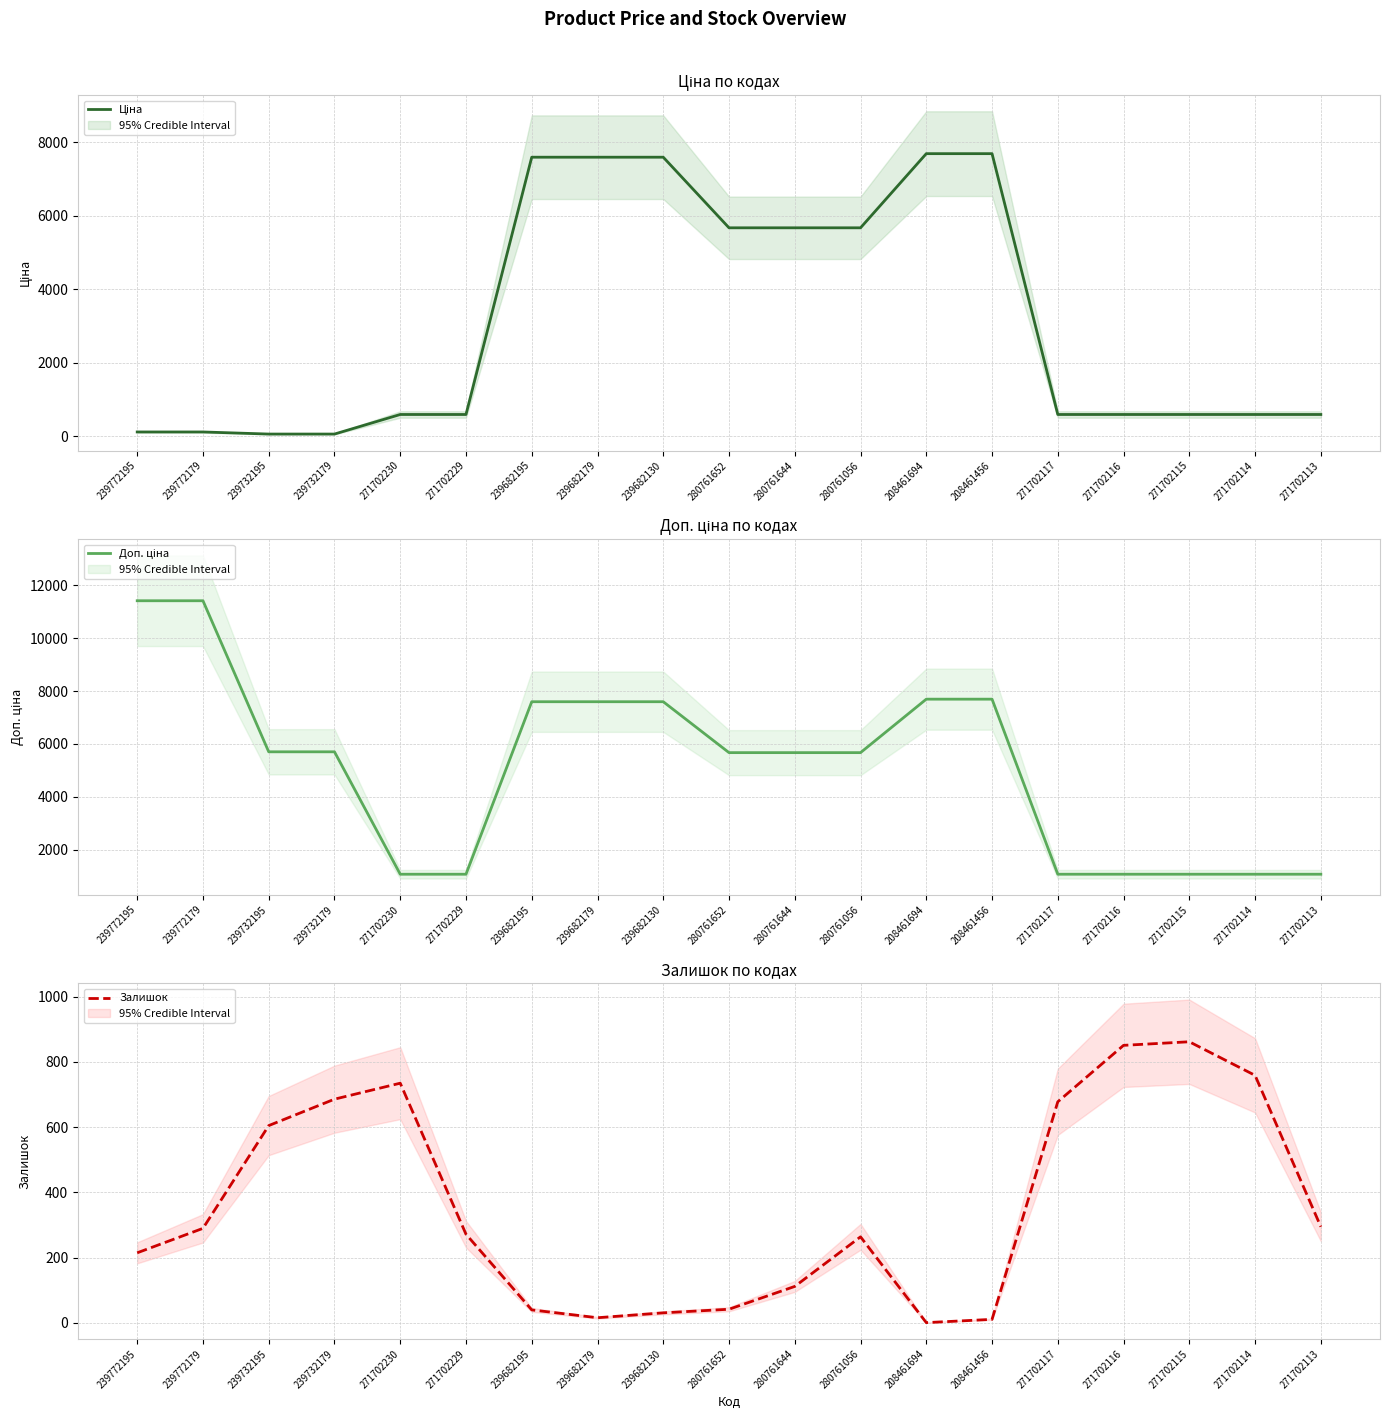

True or false: Залишок and Доп. ціна intersect in this chart.

False